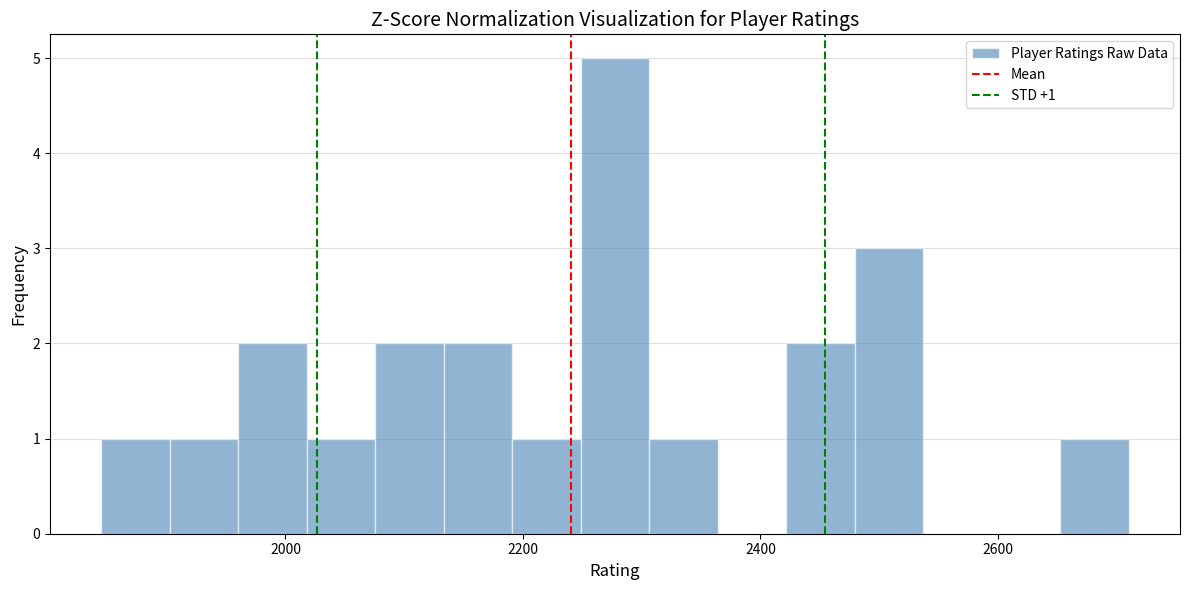

Read against the x-axis, roughly where is the centre of the tallest bar?

2280